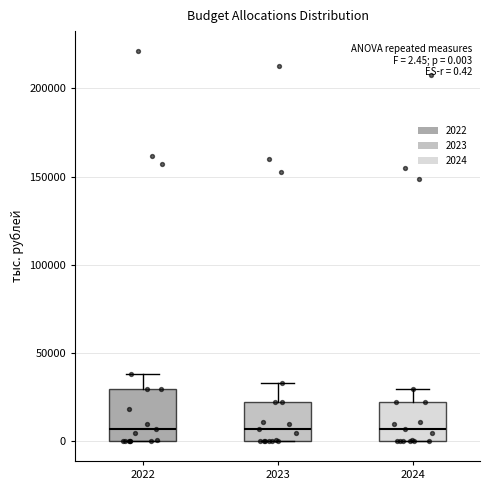

Comparing the boxes themselves (not the whiskers), which one is the tallest?

2022